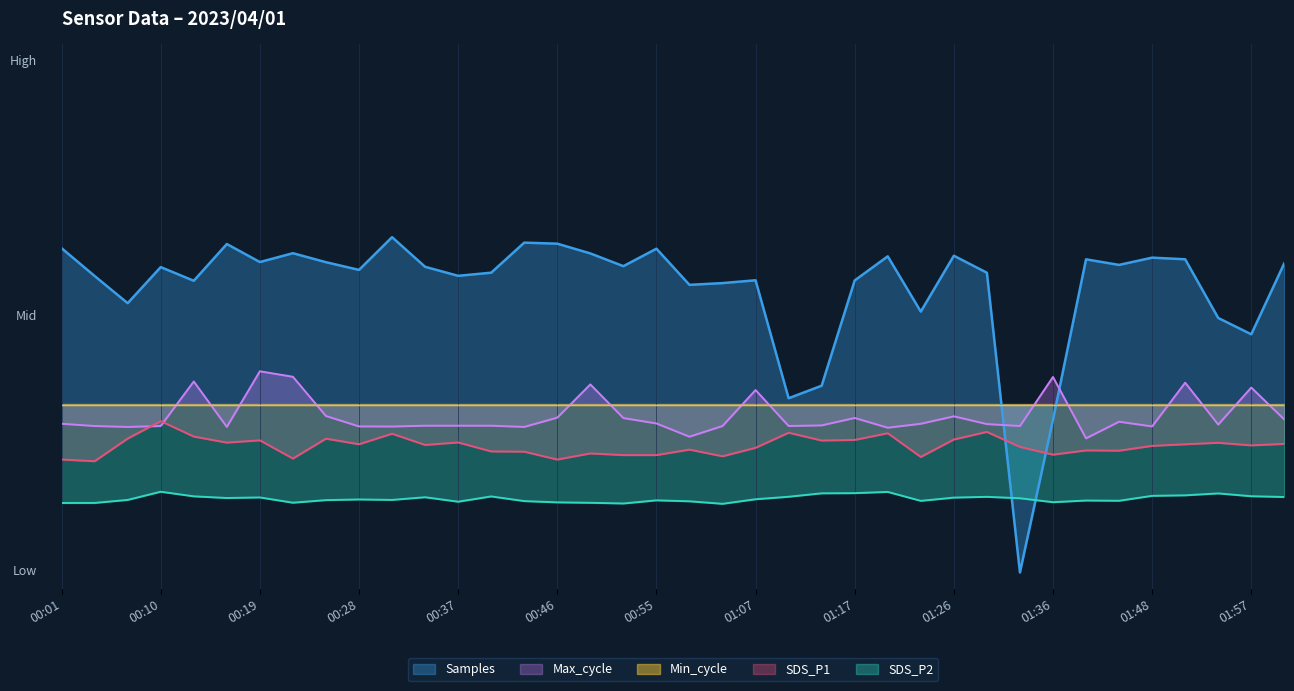

What is the label of the 28th point from the right?

00:31